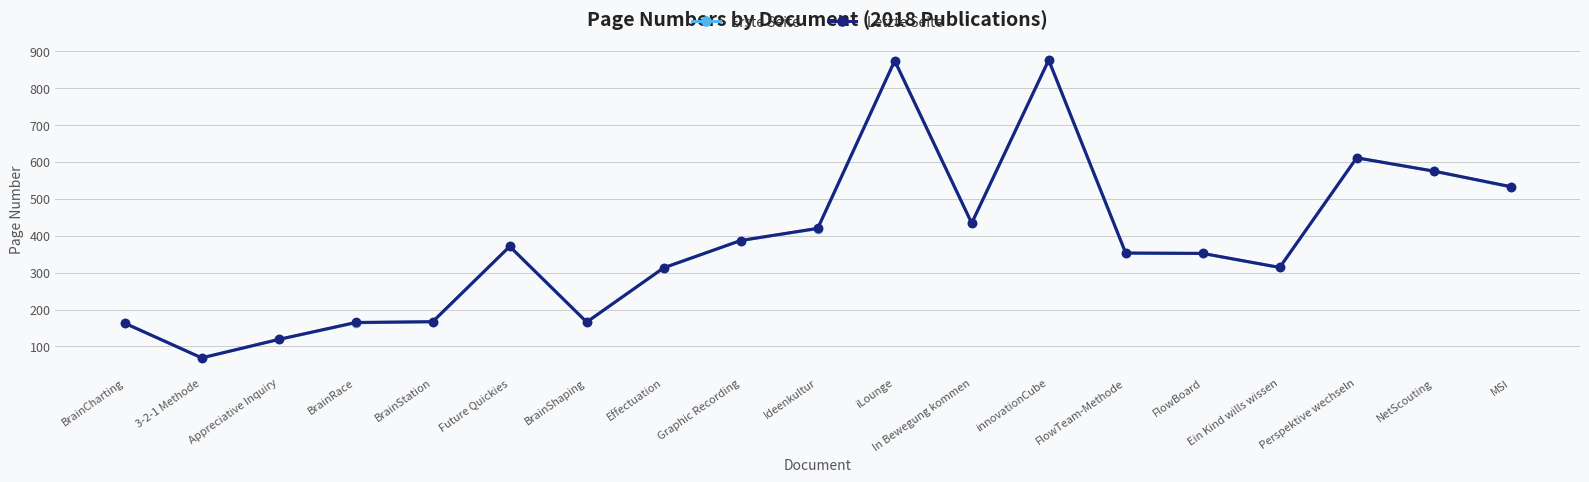

What is the greatest value displayed?

876